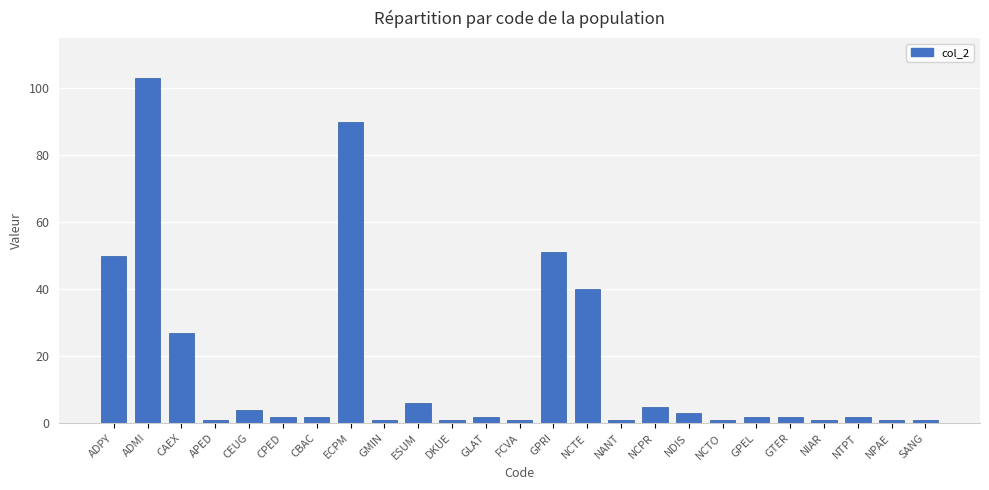

What is the label of the 25th bar from the left?

SANG